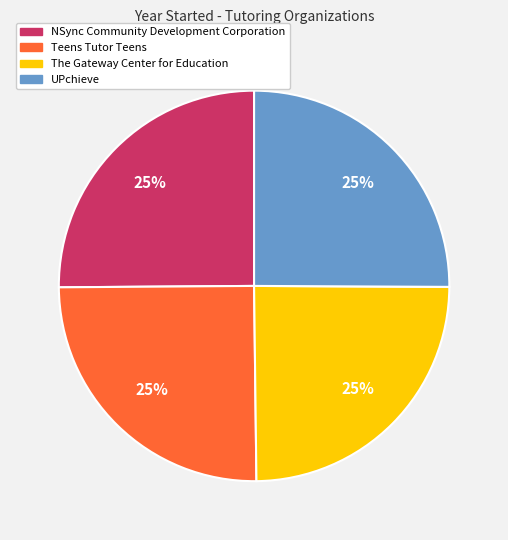

Approximately how many times larger is the value at Teens Tutor Teens compared to The Gateway Center for Education?

1.0